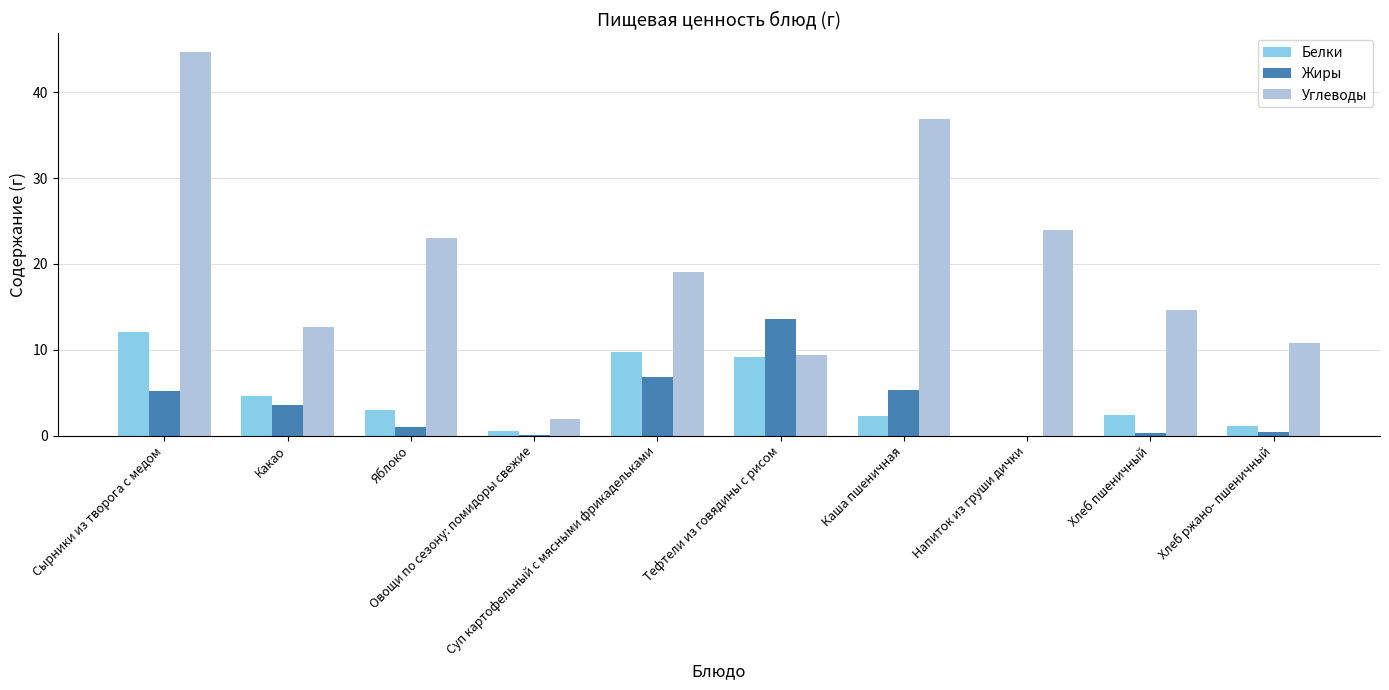

What is the sum of all Белки values?

44.8